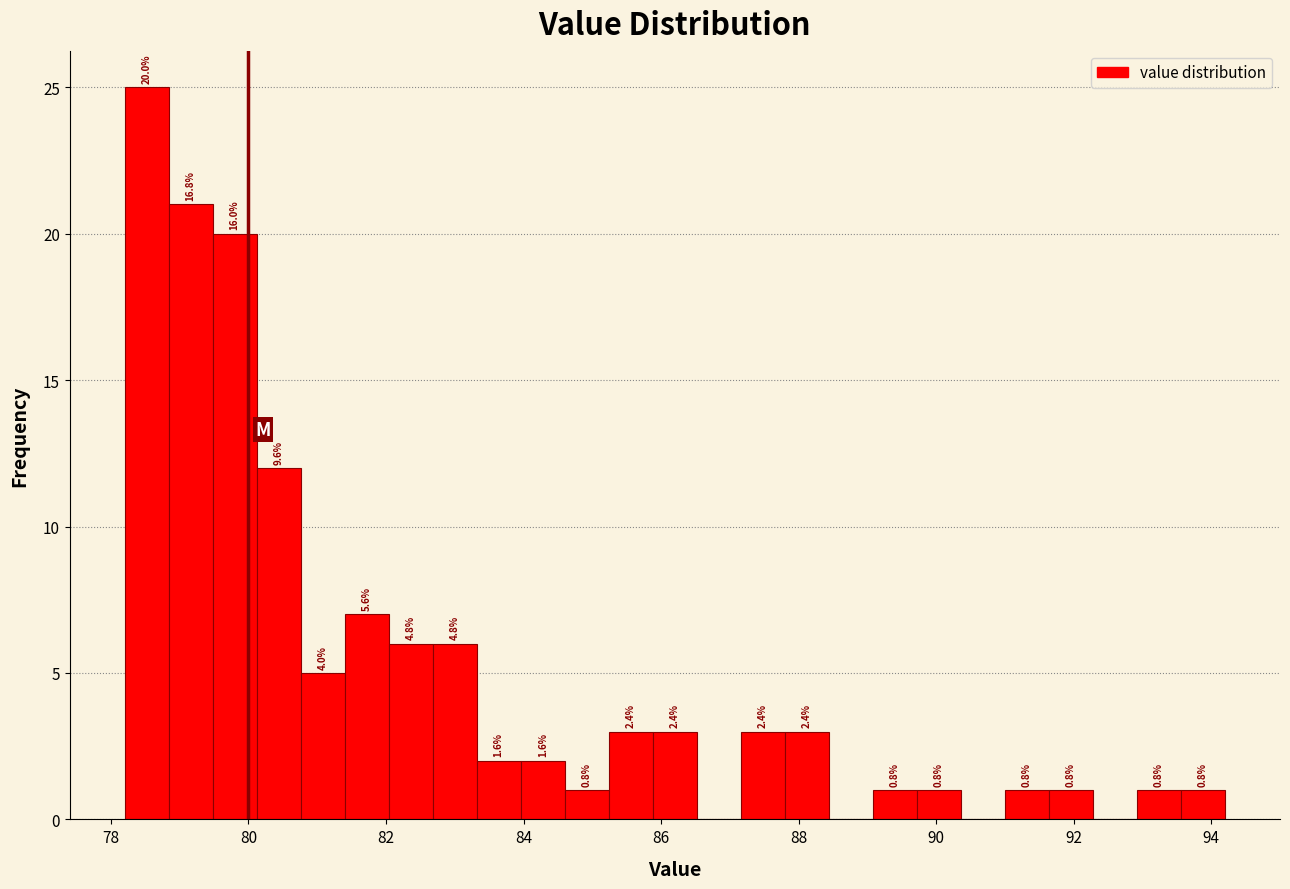

Read against the x-axis, roughly where is the centre of the tallest bar?

78.6